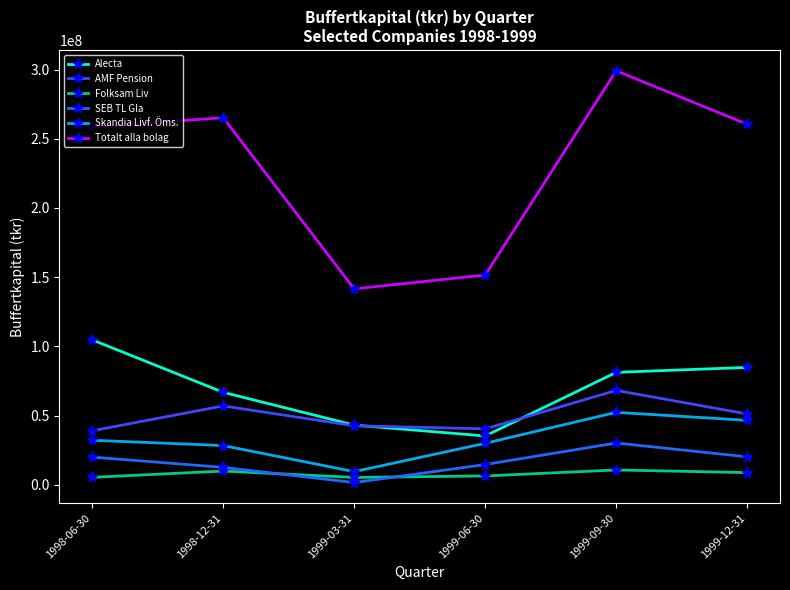

What is the sum of the SEB TL Gla values at 1998-06-30 and 1999-03-31?

21606000